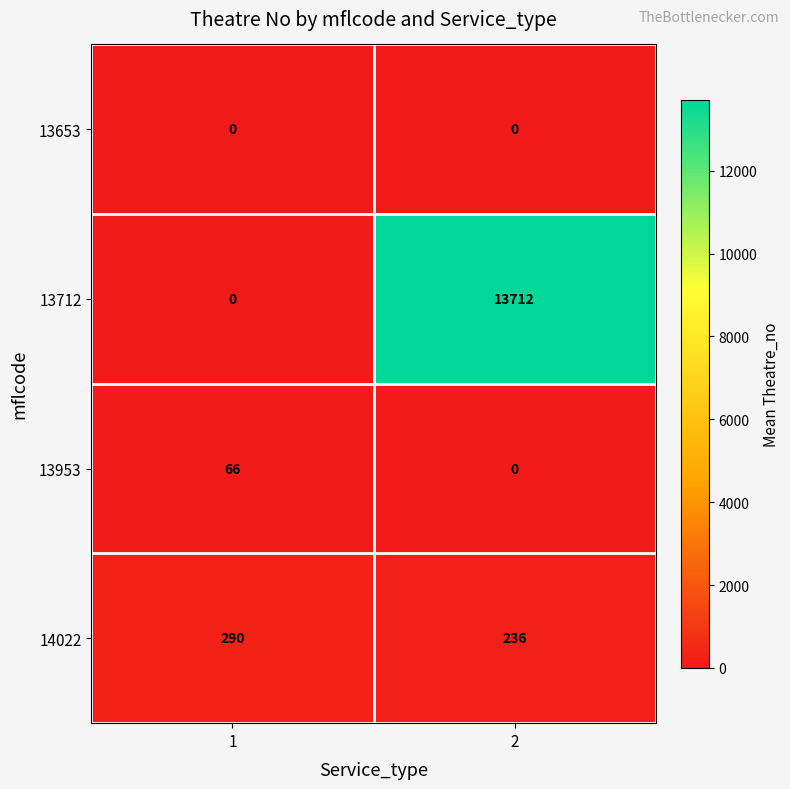

Which series has the widest spread of values?

13712